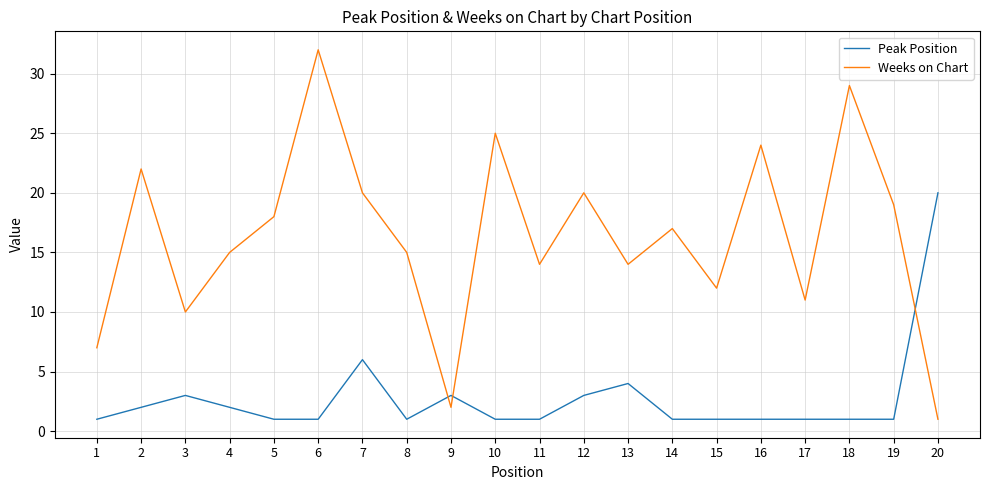

True or false: Weeks on Chart has a value of 8 at 4.

False